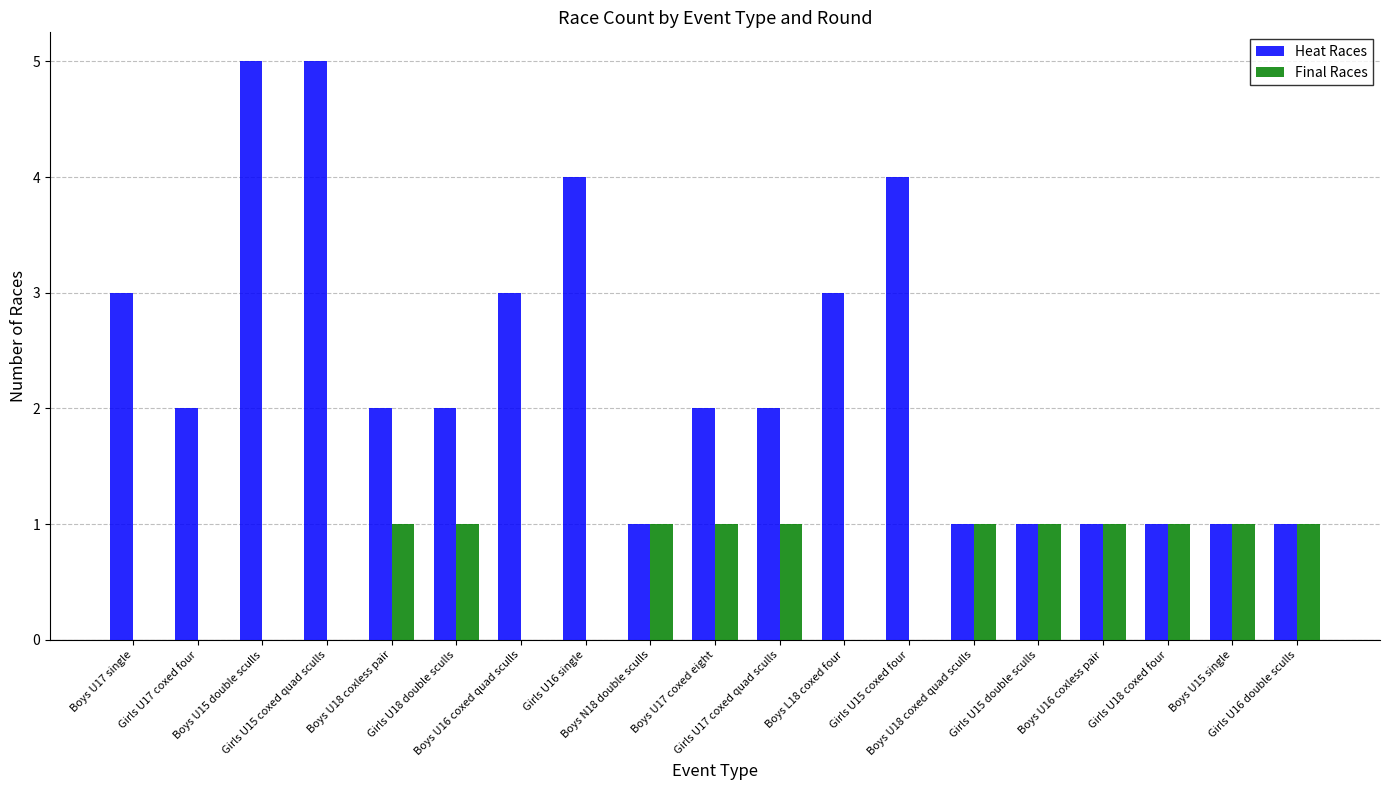

What is the sum of all Heat Races values?

44